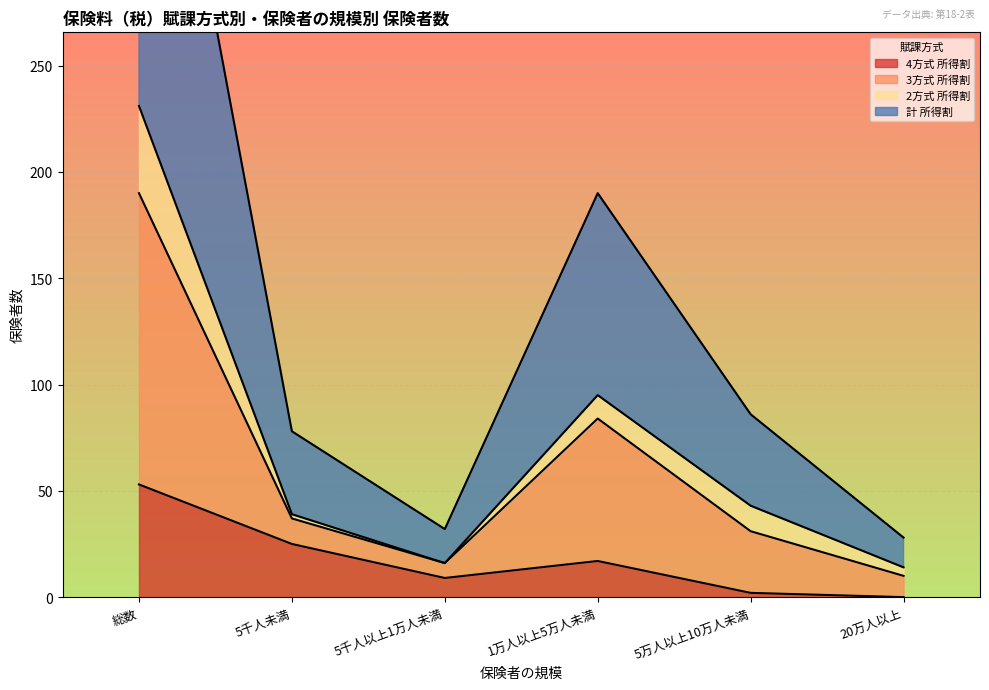

At which category does 4方式 所得割 reach its first local peak?

1万人以上5万人未満